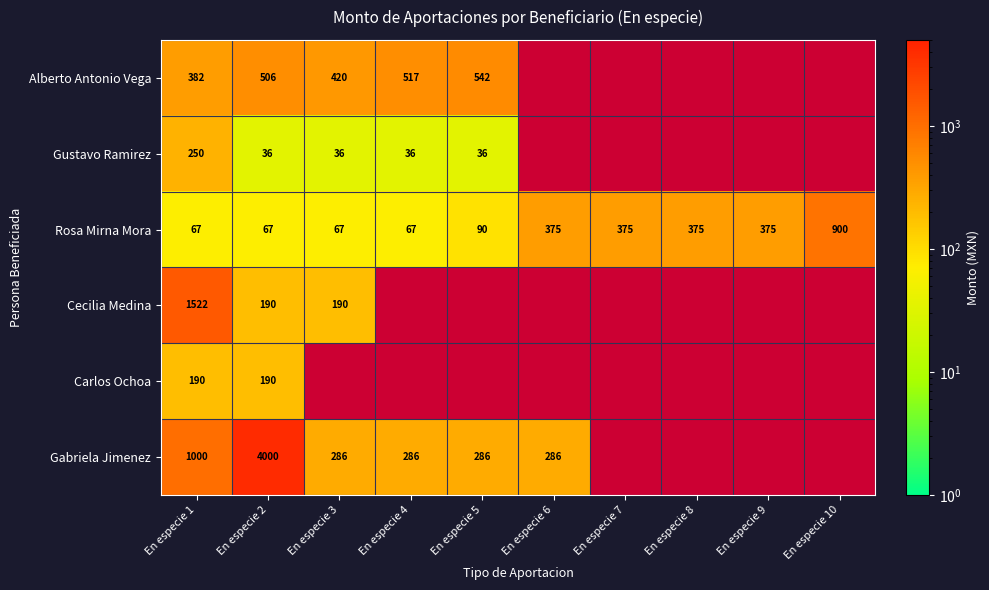

The value of Alberto Antonio Vega at En especie 1 is 382.2. True or false?

True